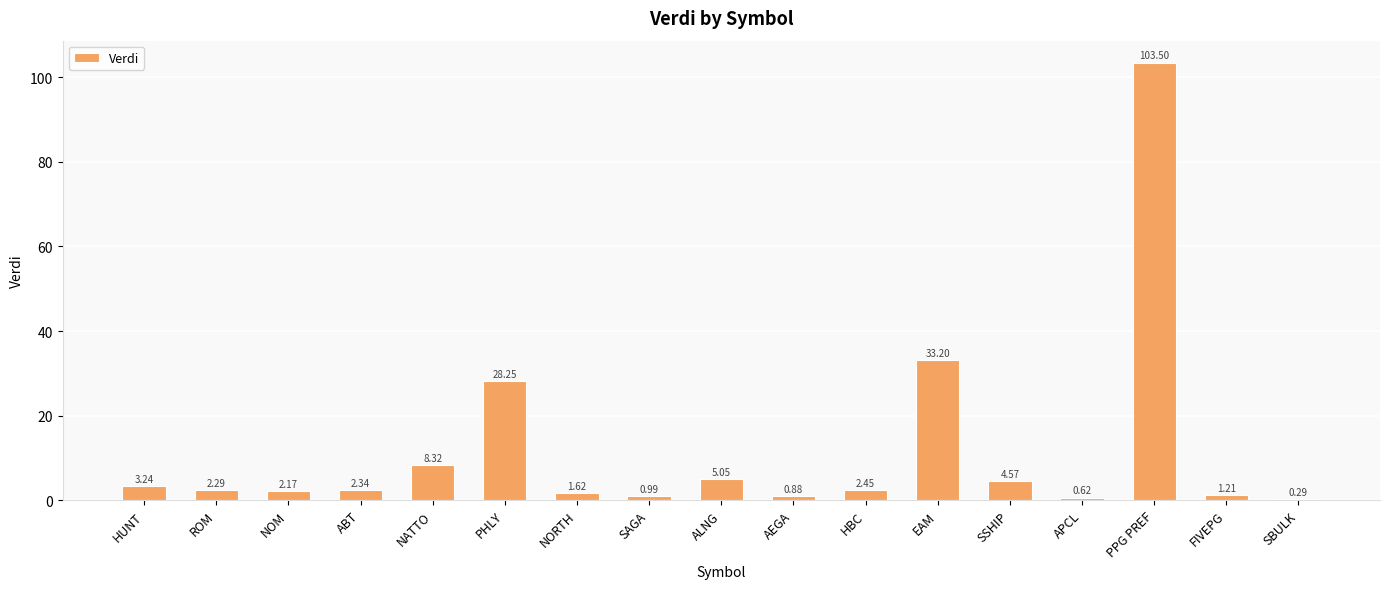

Are the bars horizontal?

No